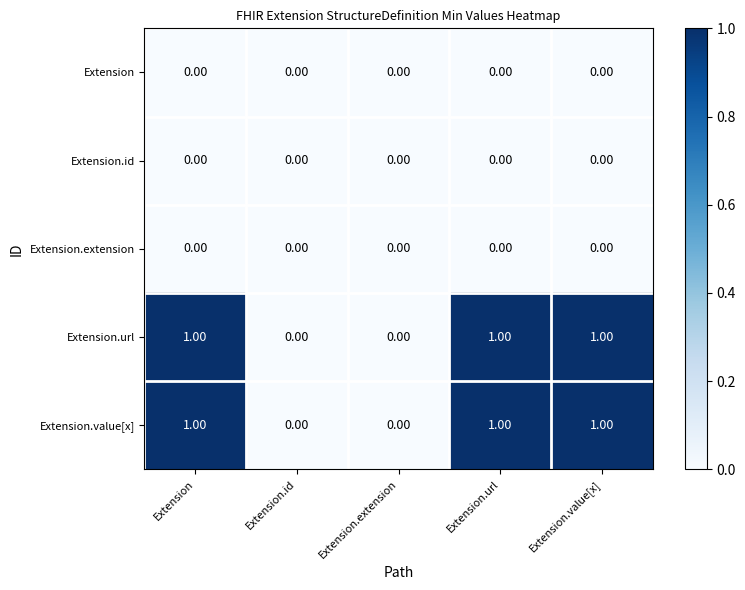

How many categories are shown in the chart?

5